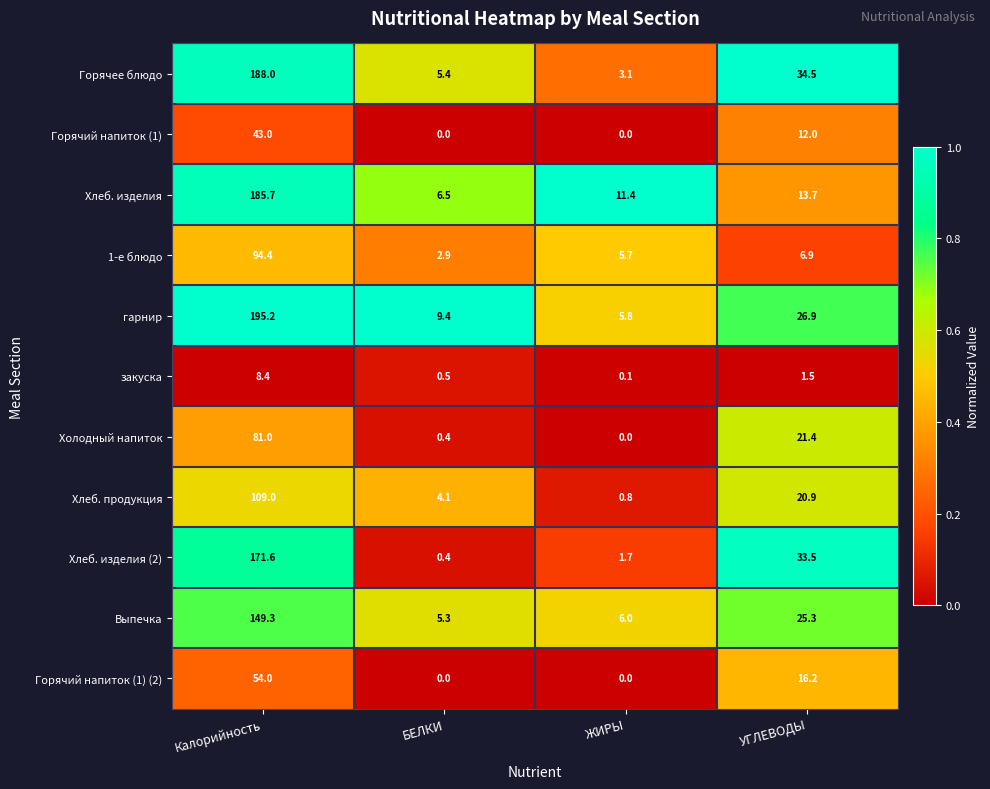

What is the total value across all series at ЖИРЫ?

34.6